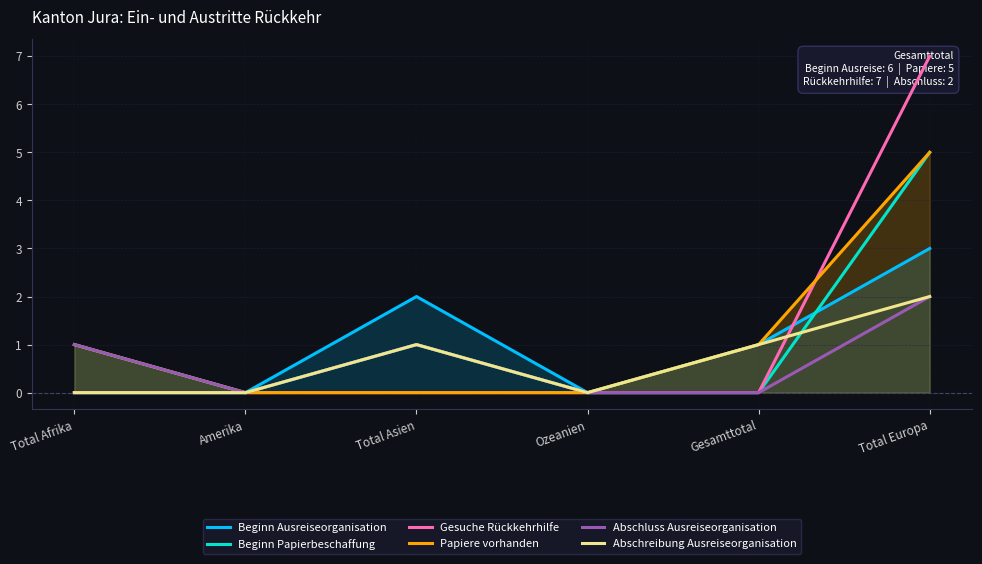

Where is Abschluss Ausreiseorganisation nearest to the value 1?

Total Afrika